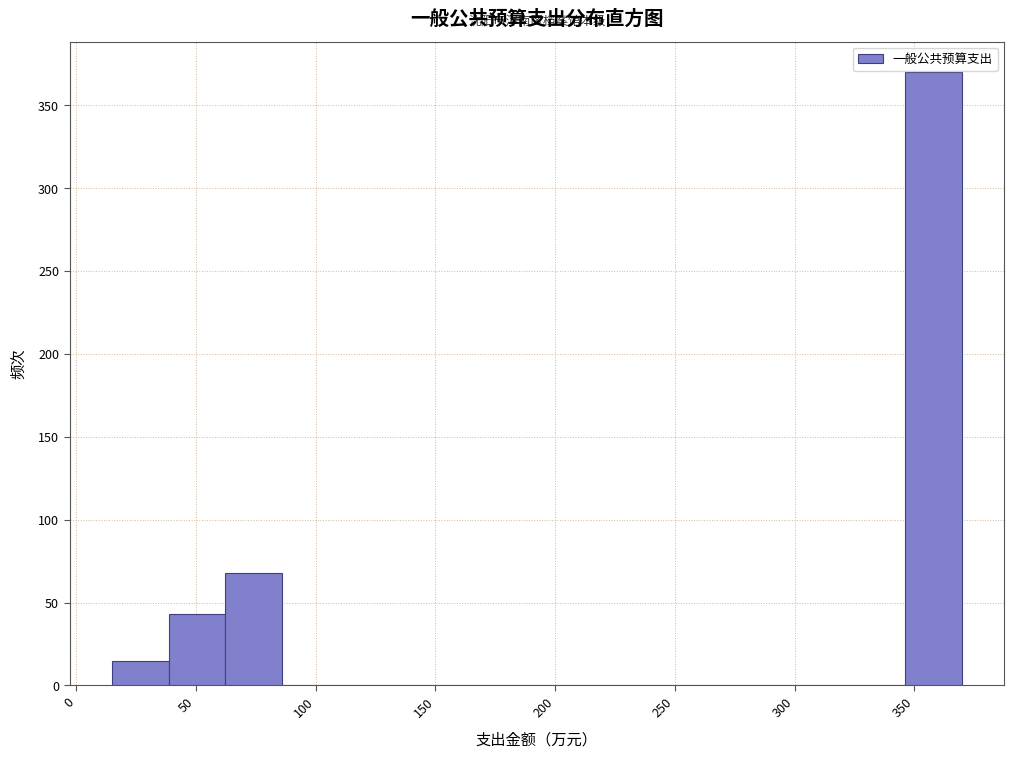

How tall is the bar that spans 345 to 370 on the x-axis? Neither the bar edges nor the heights are printed on the chart, so give them approximately, as read against the axes.

370